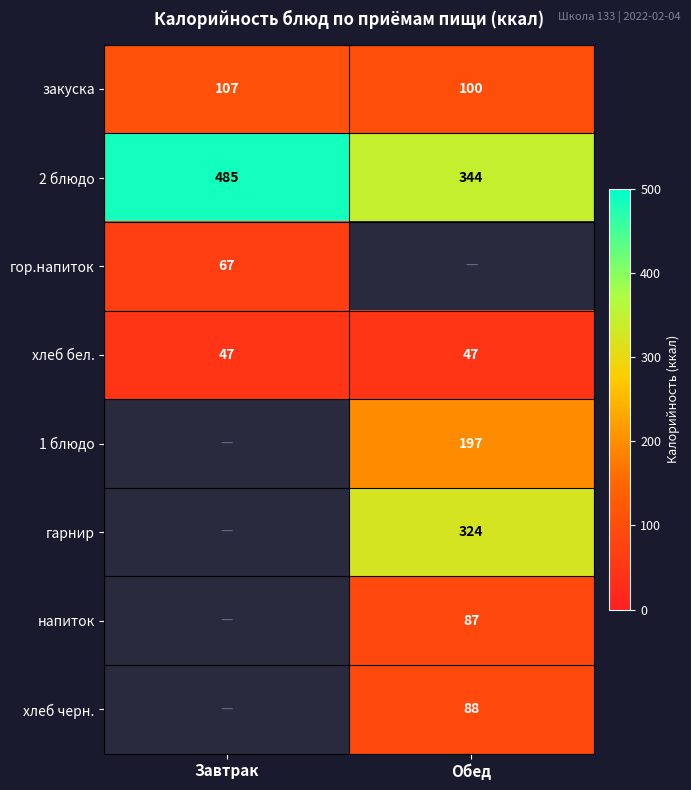

At which category does the chart reach its minimum across all series?

Завтрак